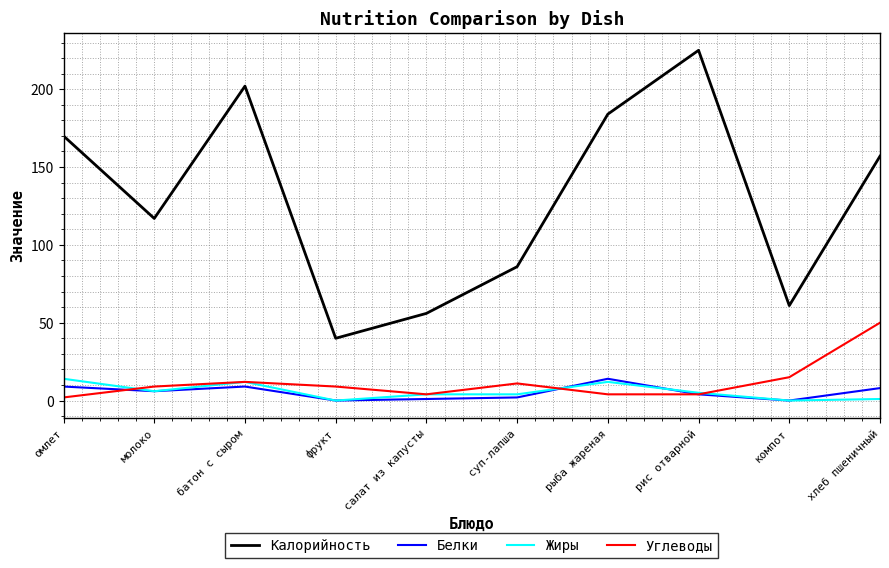

How many lines are shown in the chart?

4